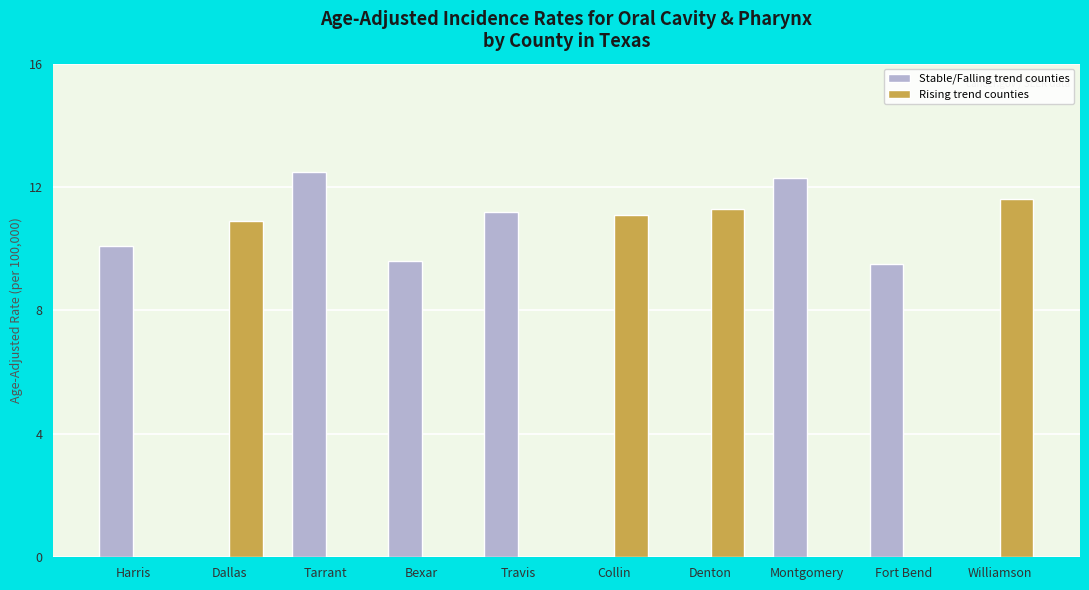

How many groups of bars are there?

10